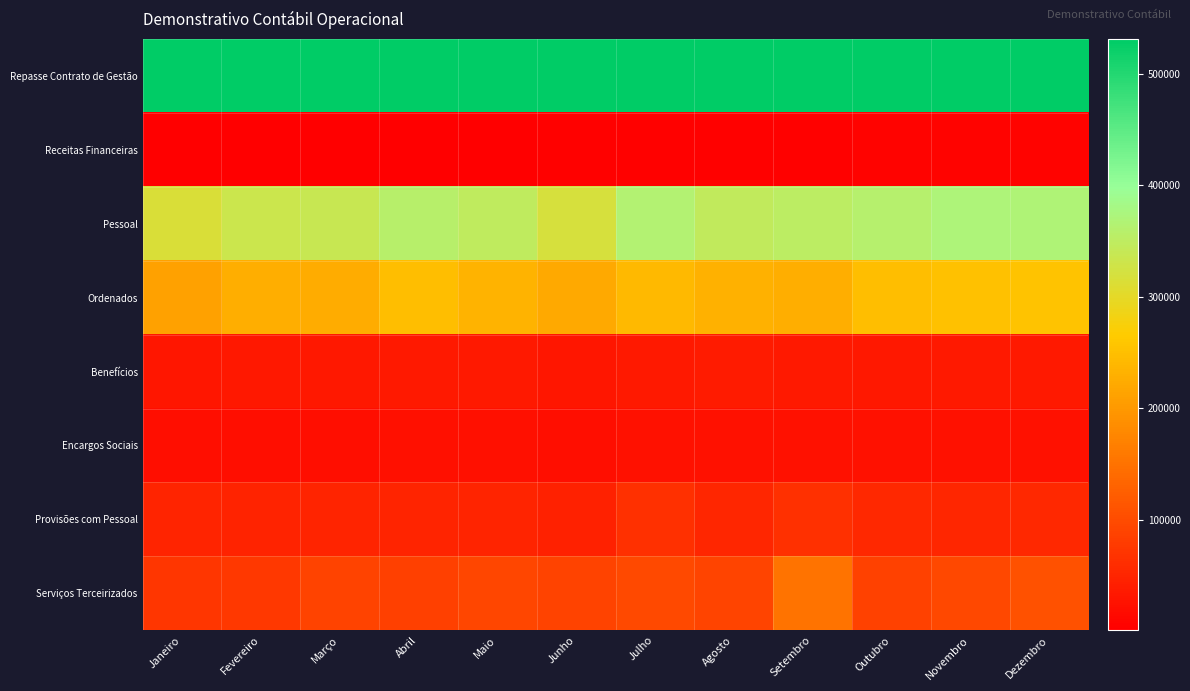

Reading left to right, extract all data points from this chart.

Repasse Contrato de Gestão: Janeiro=531300.0	Fevereiro=531300.0	Março=531300.0	Abril=531300.0	Maio=531300.0	Junho=531300.0	Julho=531300.0	Agosto=531300.0	Setembro=531300.0	Outubro=531300.0	Novembro=531300.0	Dezembro=531300.0
Receitas Financeiras: Janeiro=1283.5	Fevereiro=1131.4	Março=1781.9	Abril=1936.4	Maio=2735.3	Junho=3259.0	Julho=3941.7	Agosto=4731.9	Setembro=4944.2	Outubro=5321.2	Novembro=6276.9	Dezembro=7212.8
Pessoal: Janeiro=315480.9	Fevereiro=333717.3	Março=337463.5	Abril=357866.0	Maio=349004.5	Junho=318773.0	Julho=364993.9	Agosto=345353.7	Setembro=351147.3	Outubro=361433.5	Novembro=370353.0	Dezembro=369620.5
Ordenados: Janeiro=210484.5	Fevereiro=228765.0	Março=225845.0	Abril=248010.2	Maio=233210.3	Junho=220679.8	Julho=241739.8	Agosto=231780.6	Setembro=227323.6	Outubro=248599.2	Novembro=253214.0	Dezembro=253947.5
Benefícios: Janeiro=31747.2	Fevereiro=33867.1	Março=33672.6	Abril=35538.9	Maio=34979.3	Junho=31946.4	Julho=34693.1	Agosto=36432.1	Setembro=36159.5	Outubro=33514.9	Novembro=34449.3	Dezembro=35992.9
Encargos Sociais: Janeiro=20220.5	Fevereiro=21190.8	Março=21703.2	Abril=23807.8	Maio=22279.4	Junho=21734.9	Julho=25419.7	Agosto=24136.7	Setembro=24826.9	Outubro=24984.8	Novembro=24712.6	Dezembro=24728.7
Provisões com Pessoal: Janeiro=48879.1	Fevereiro=47133.7	Março=49372.0	Abril=49609.9	Maio=50408.5	Junho=46211.8	Julho=64621.9	Agosto=51162.1	Setembro=64574.6	Outubro=54334.7	Novembro=51931.2	Dezembro=54951.5
Serviços Terceirizados: Janeiro=72969.7	Fevereiro=74182.1	Março=88606.0	Abril=84153.9	Maio=92553.9	Junho=90071.6	Julho=96524.2	Agosto=90544.1	Setembro=152037.9	Outubro=86571.3	Novembro=94363.7	Dezembro=108206.4